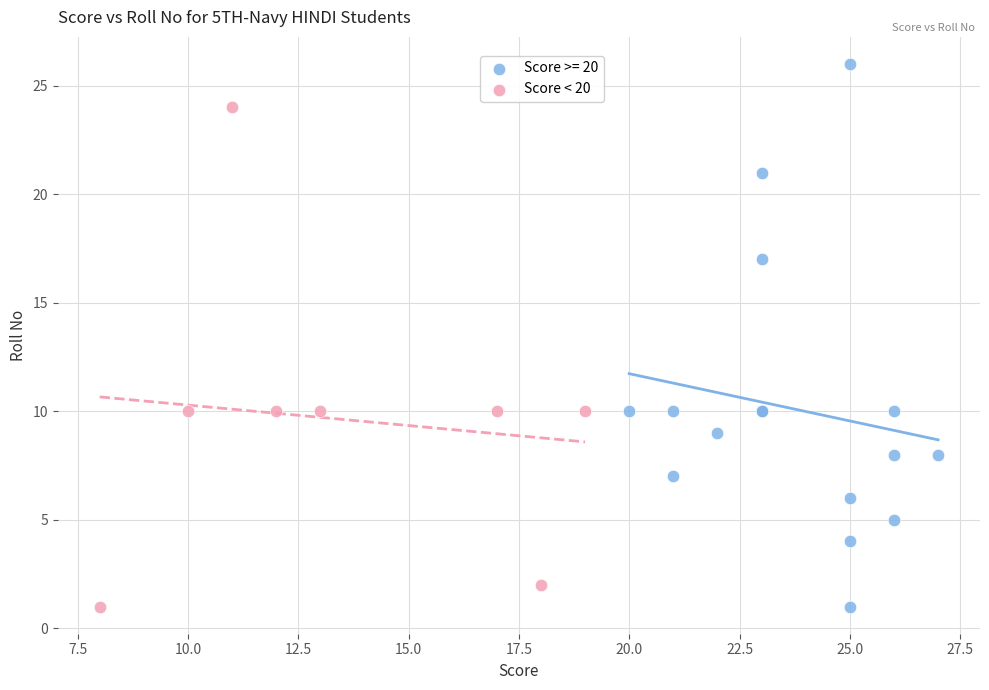

Which series reaches the maximum Y coordinate?

Score >= 20